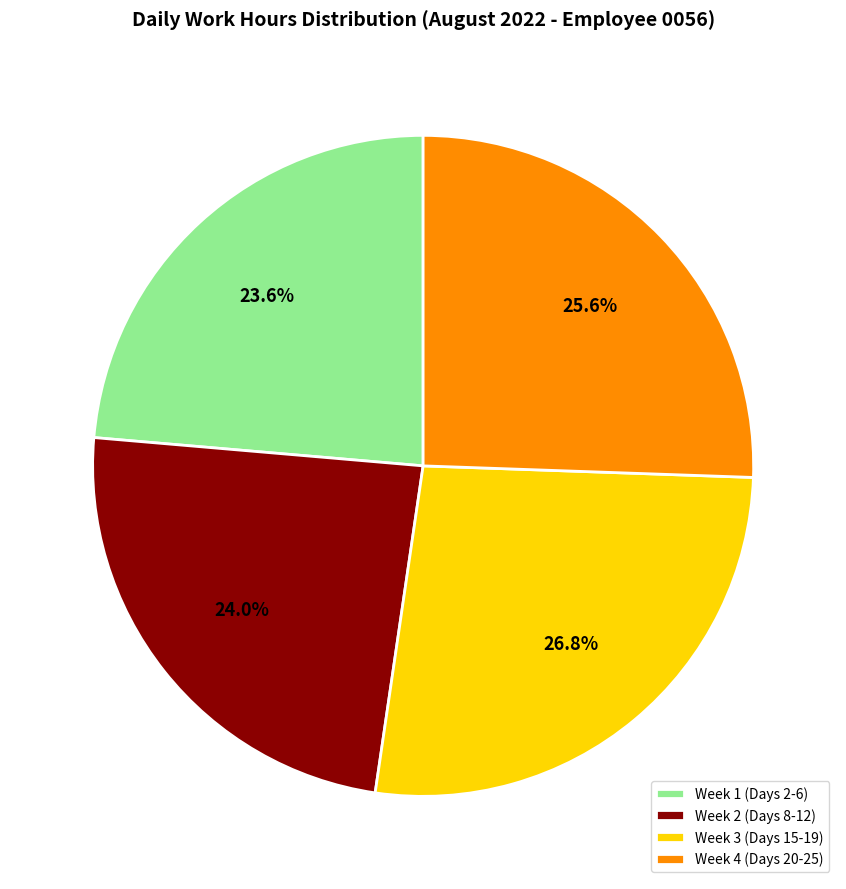

What percentage is NOT represented by Week 3 (Days 15-19)?

73.2%